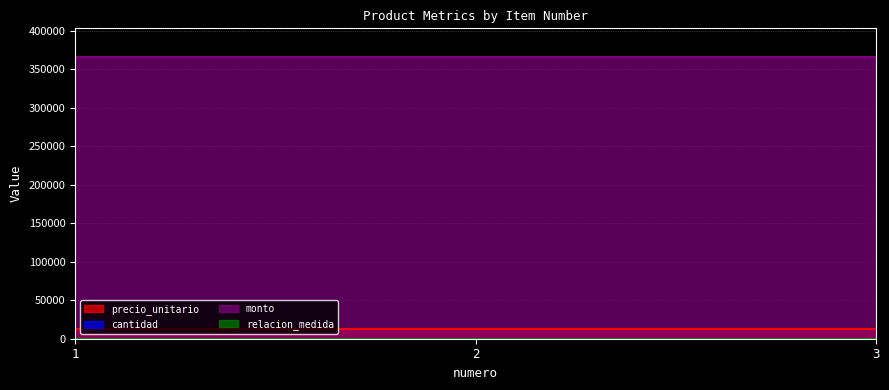

The monto series shows 366660 at 1. True or false?

True